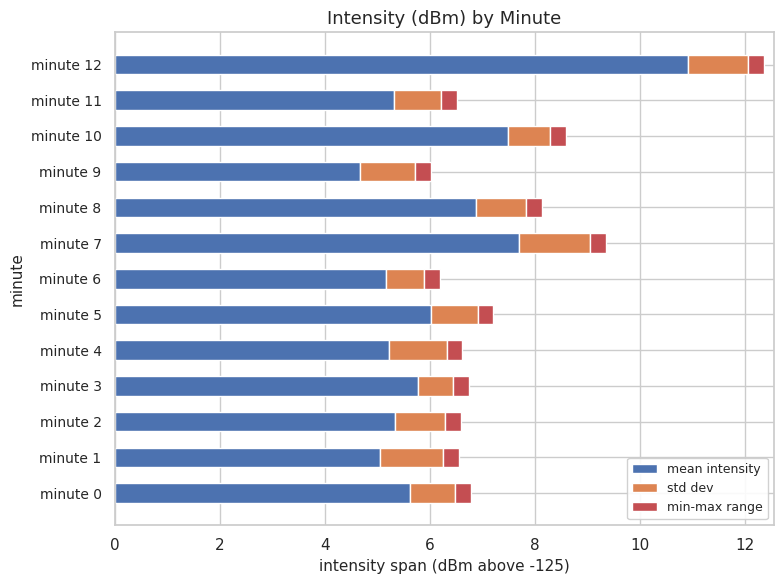

What is the total value across all series at minute 7?

9.4